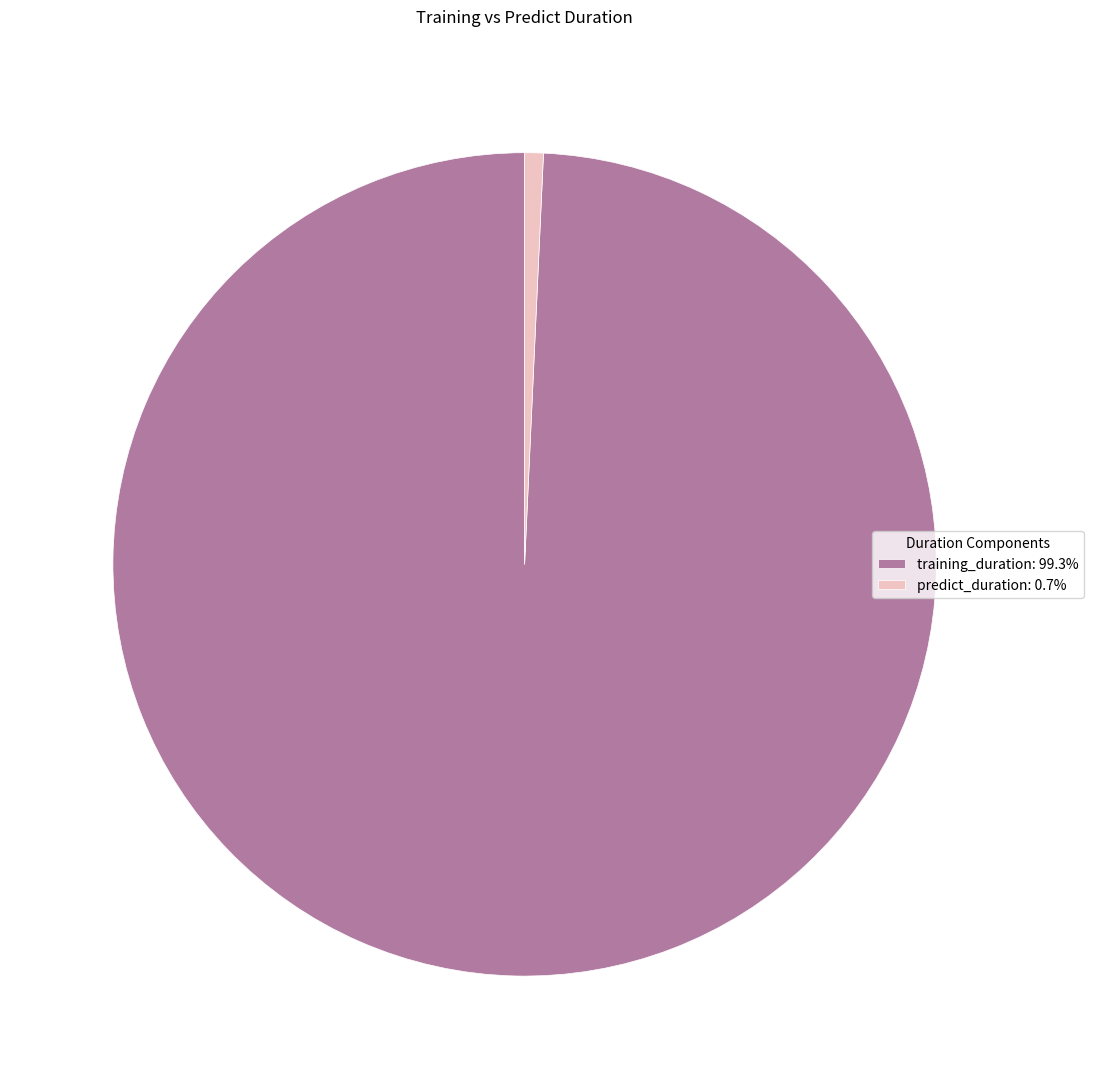

How many segments does this pie chart have?

2